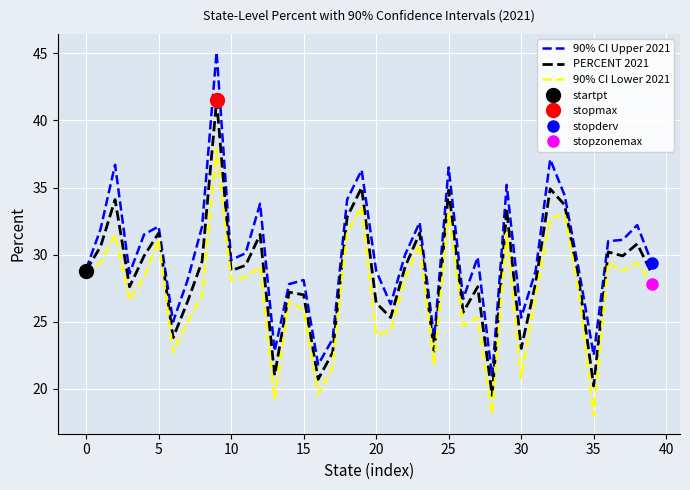

The 90% CI Upper 2021 series shows 28.1 at 15. True or false?

True